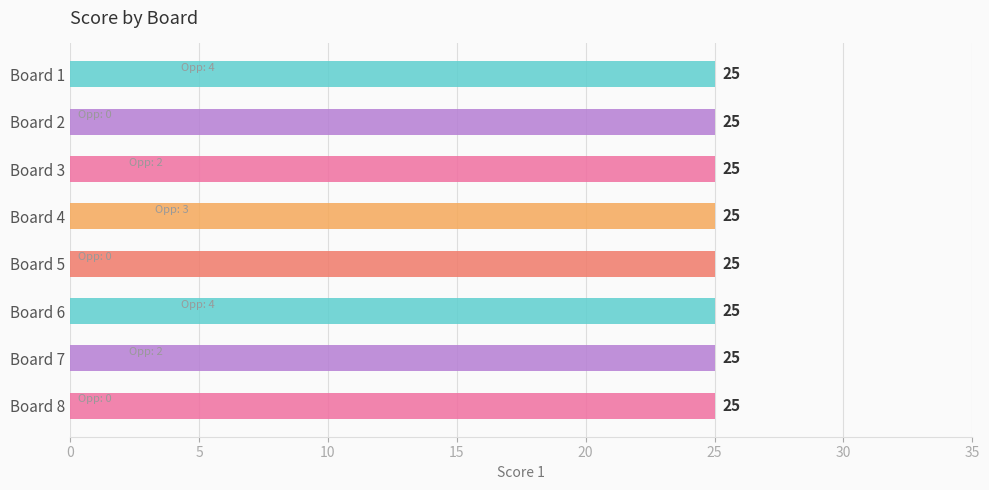

What is the total value across all series at Board 2?

25